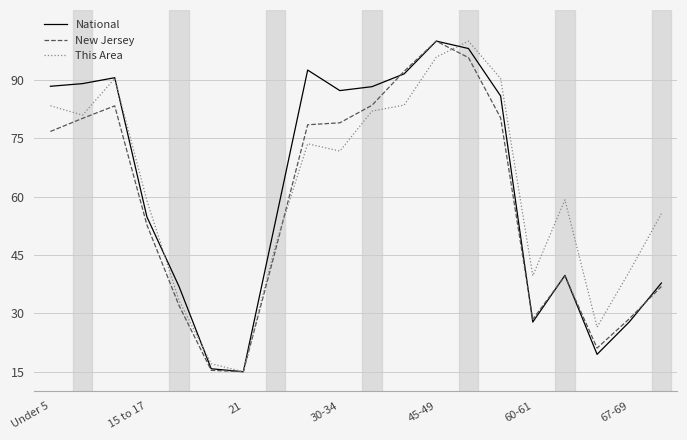

What is the minimum value shown in the chart?

15.0